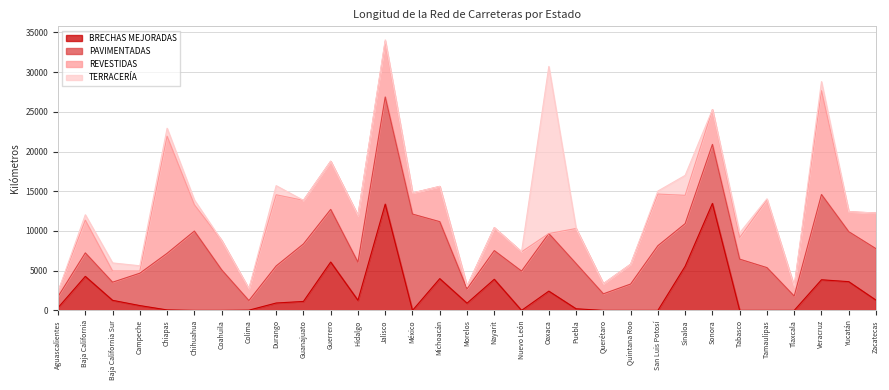

What is the difference between the second highest and minimum values in the REVESTIDAS series?

13068